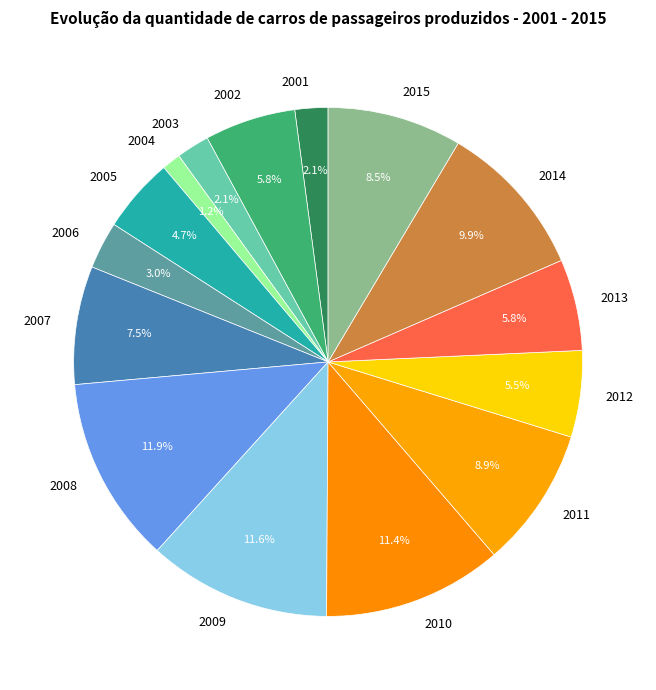

To the nearest percent, what is the difference between the largest and smallest slice percentages?

11%